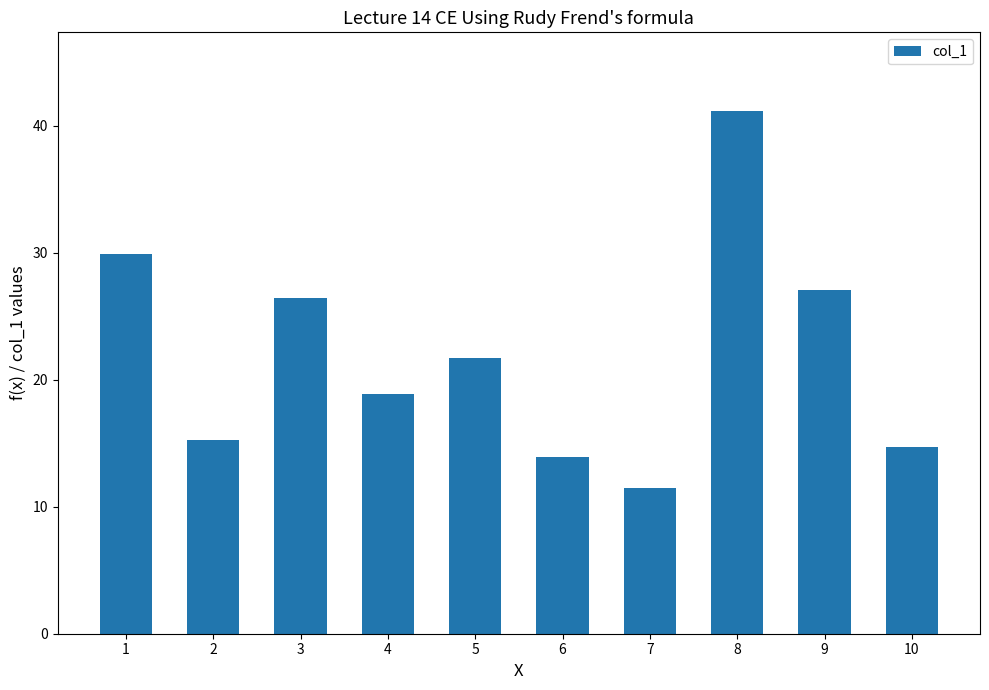

True or false: the data shows 18.9 at 4.

True